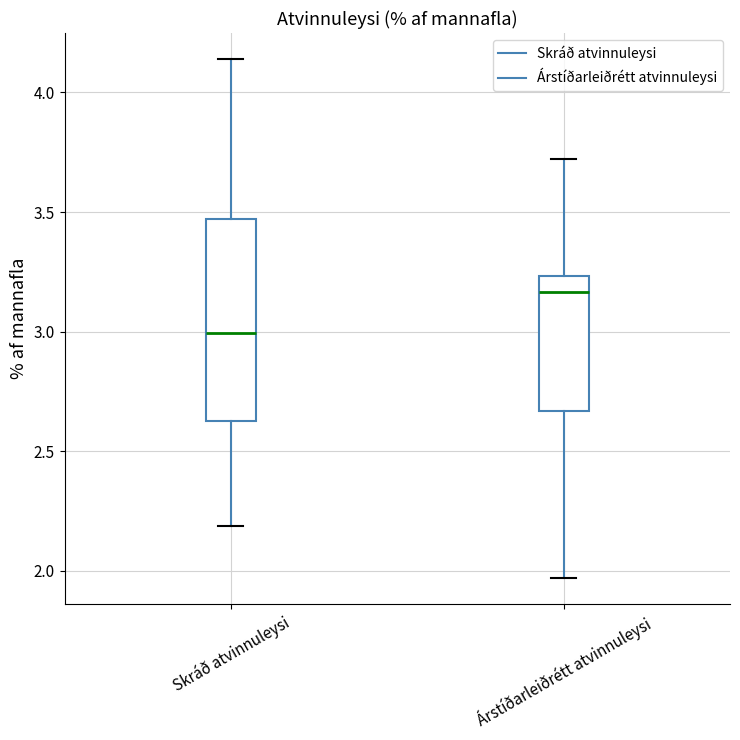

Where does the upper whisker of the box for Skráð atvinnuleysi end on the y-axis? The values are not printed on the chart, so give them approximately, as read against the axis.

4.15